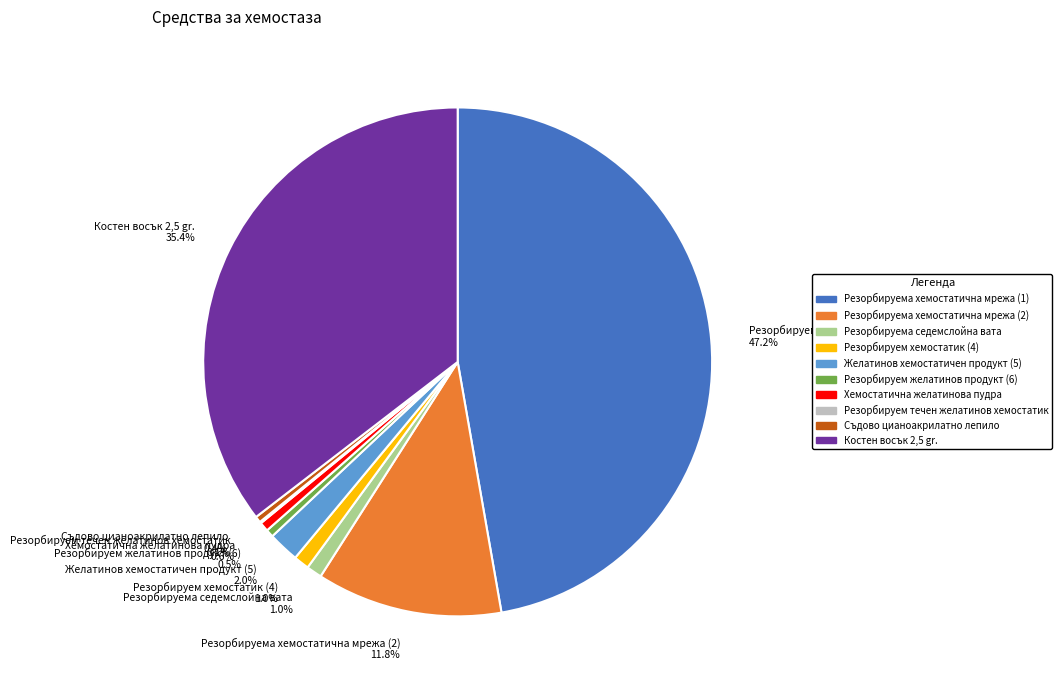

To the nearest percent, what percentage of the pie is Резорбируема хемостатична мрежа (2)?

12%